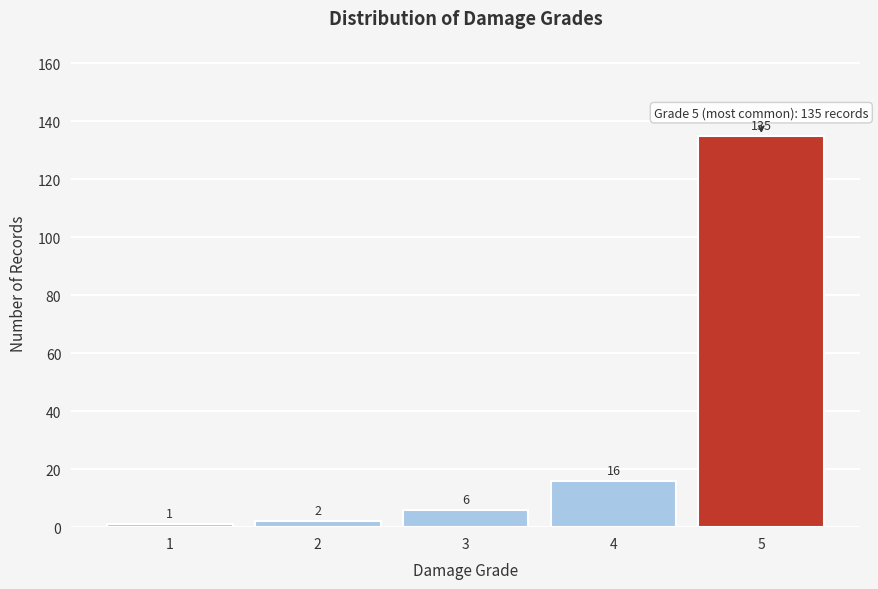

Reading left to right, transcribe all the data shown in this chart.

1=1	2=2	3=6	4=16	5=135